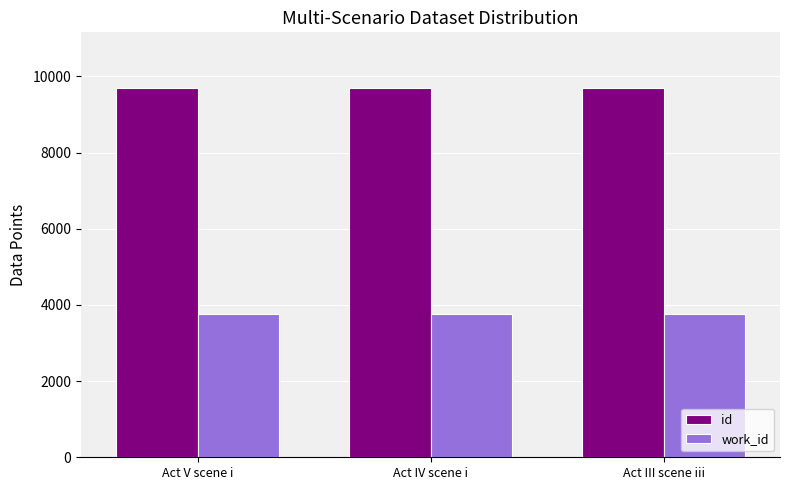

What is the difference between the highest and lowest values at Act IV scene i?

5939